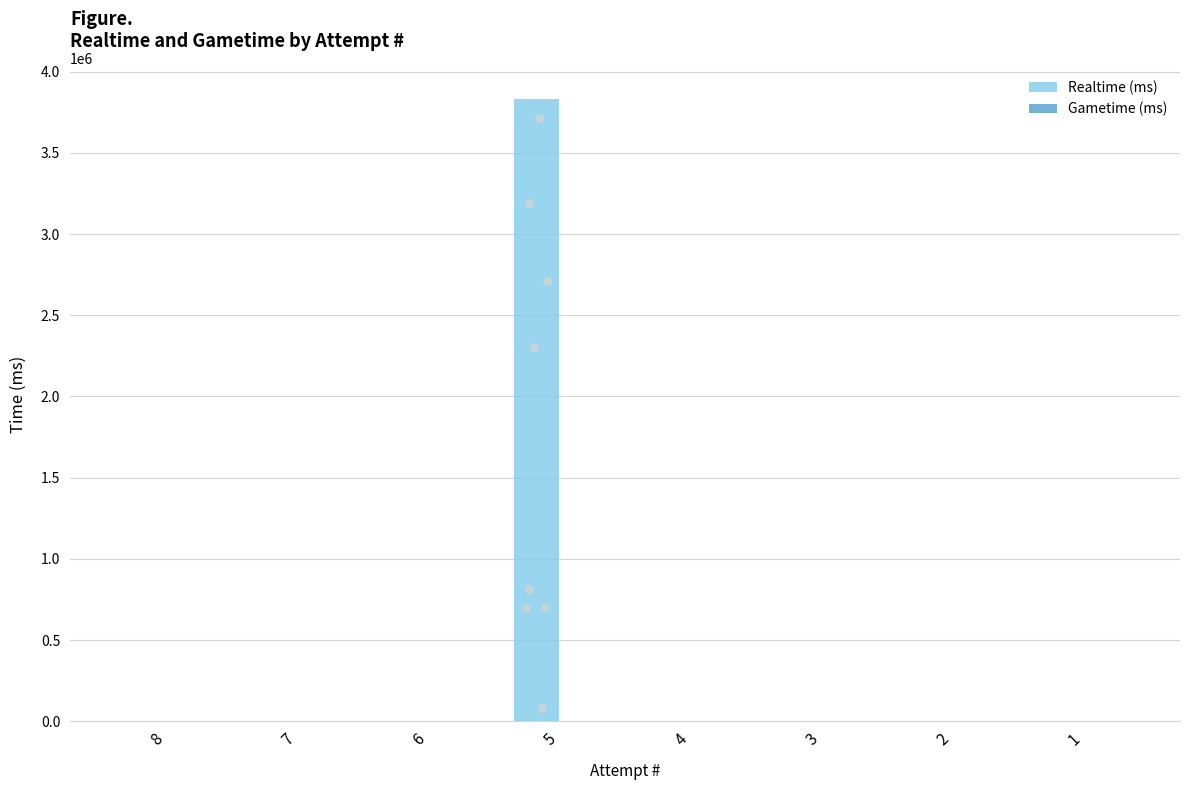

Which series has the widest spread of Y values?

Realtime (ms)